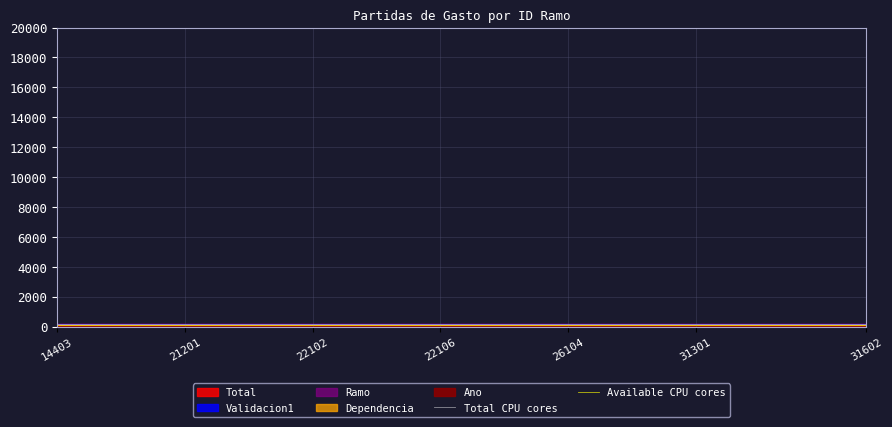

What is the sum of the Total CPU cores values at 31301 and 26104?

403.6